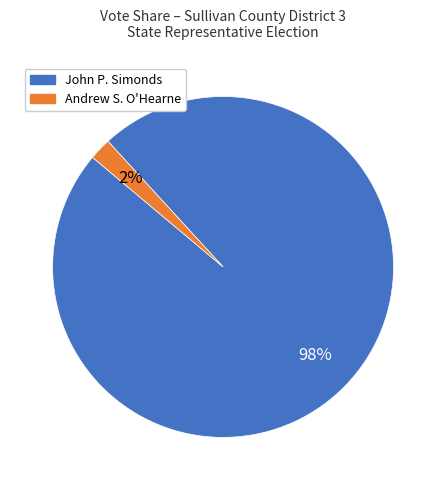

To the nearest percent, what is the difference between the largest and smallest slice percentages?

96%